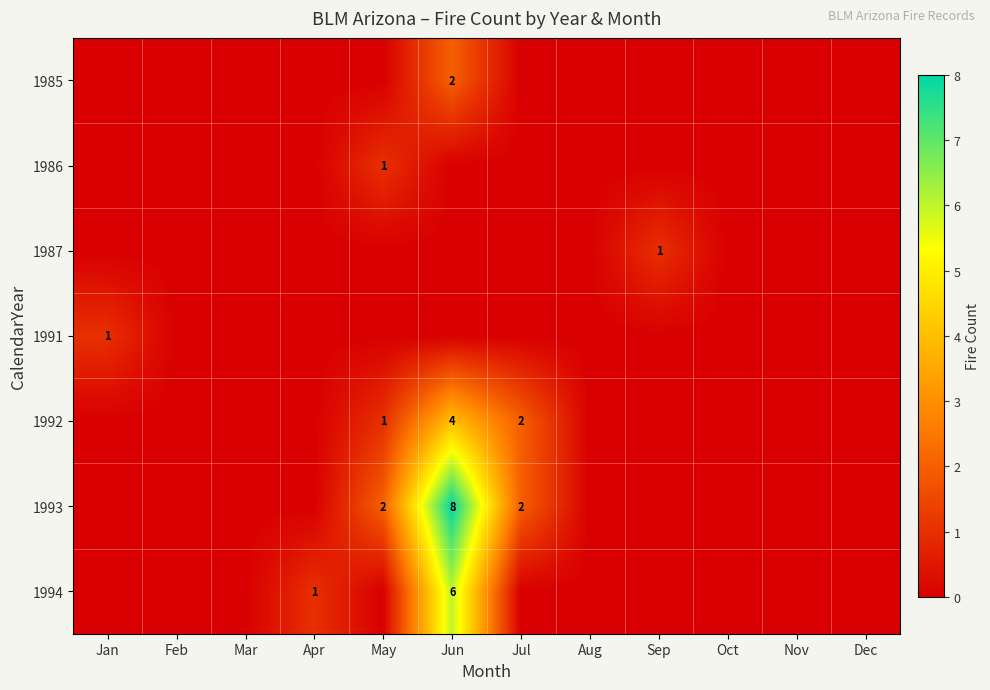

What is the difference between the maximum and second lowest values in the 1991 series?

1